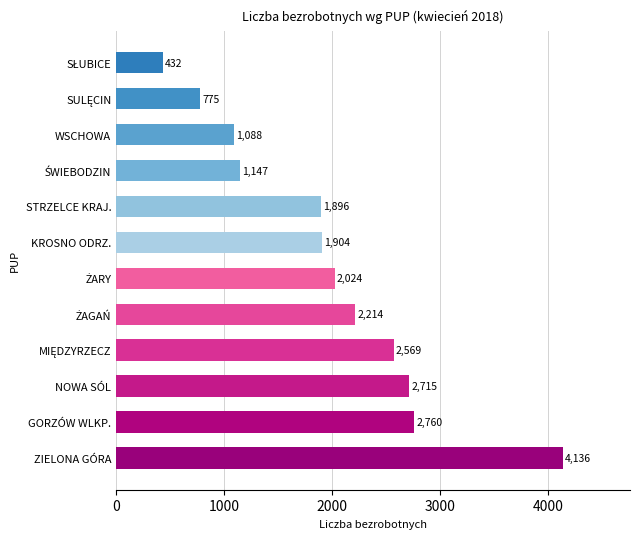

Are the bars horizontal?

Yes